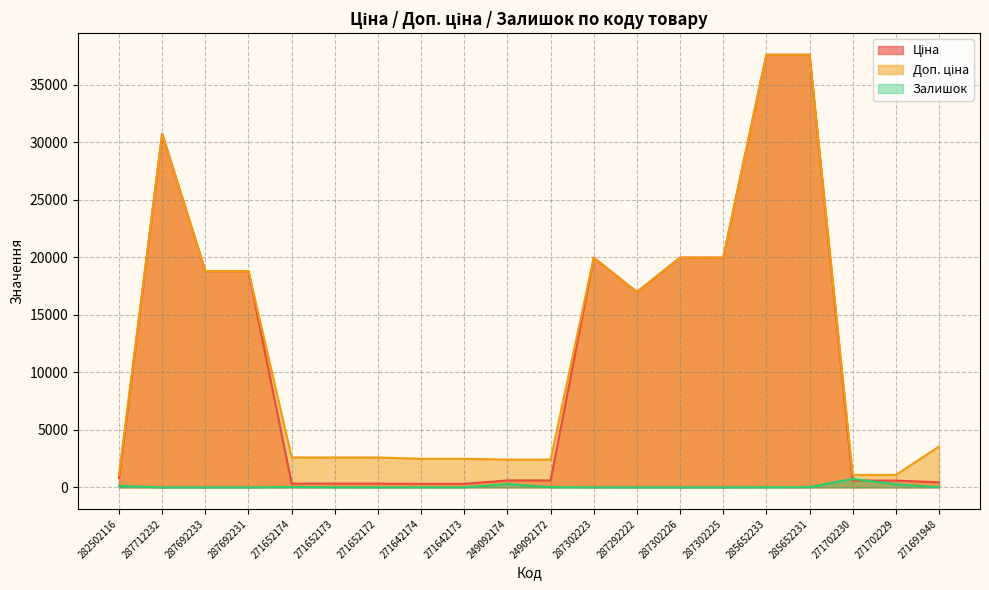

What is the sum of the Доп. ціна values at 287692231 and 287692233?

37593.6